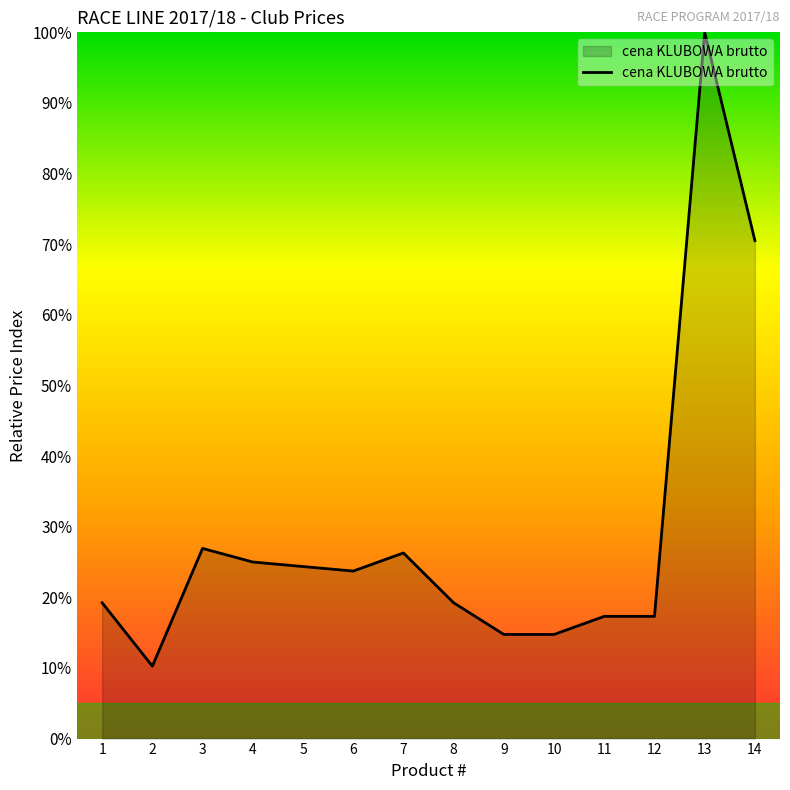

At which category does the data reach its first local valley?

2